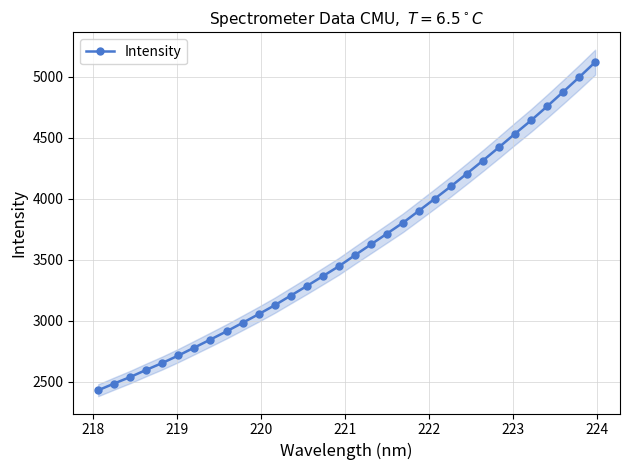

True or false: Intensity has more than 2 interior local peaks.

False